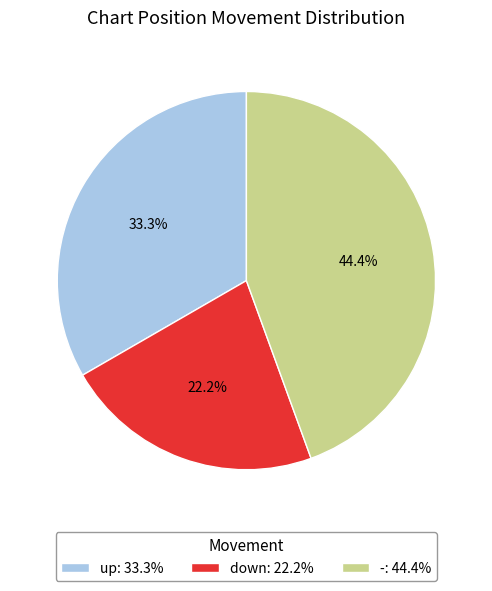

What percentage do - and down together represent?

66.7%